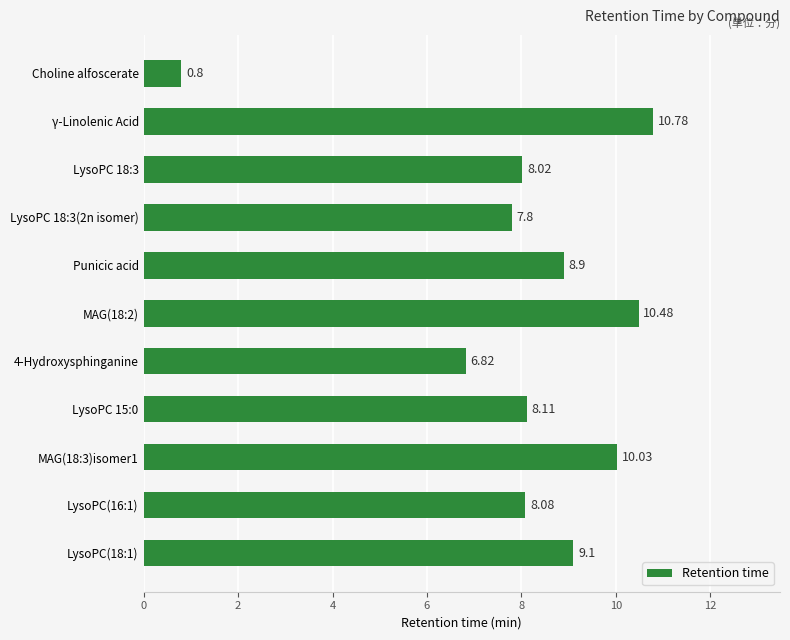

Count the number of values greater than 8.

8